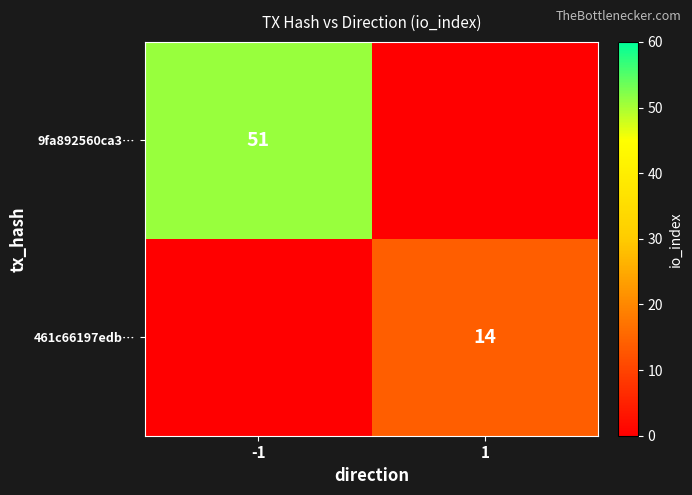

The value of 461c66197edb… at 1 is 6. True or false?

False